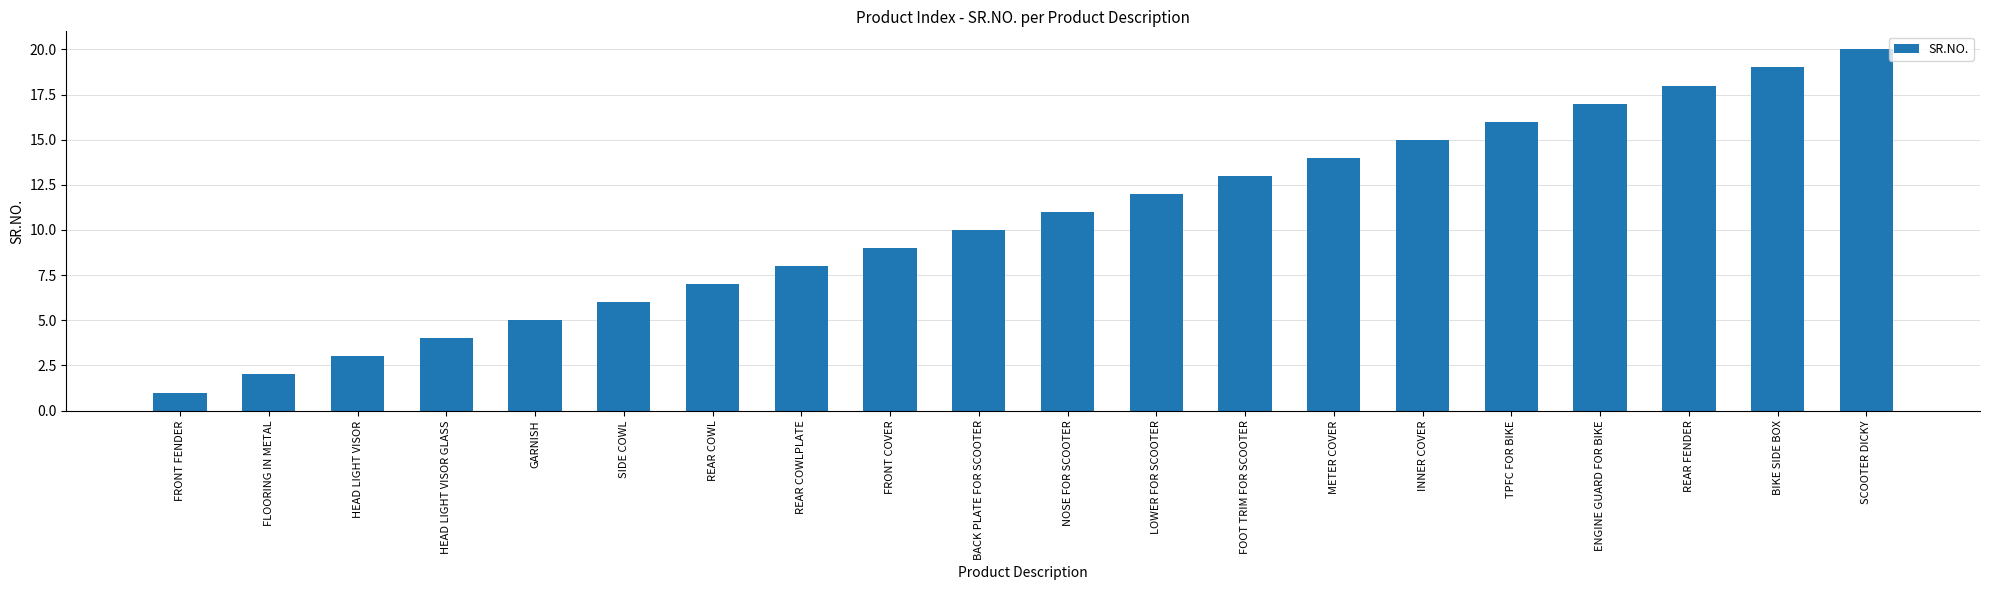

What is the ratio of the value at LOWER FOR SCOOTER to the value at BIKE SIDE BOX?

0.6